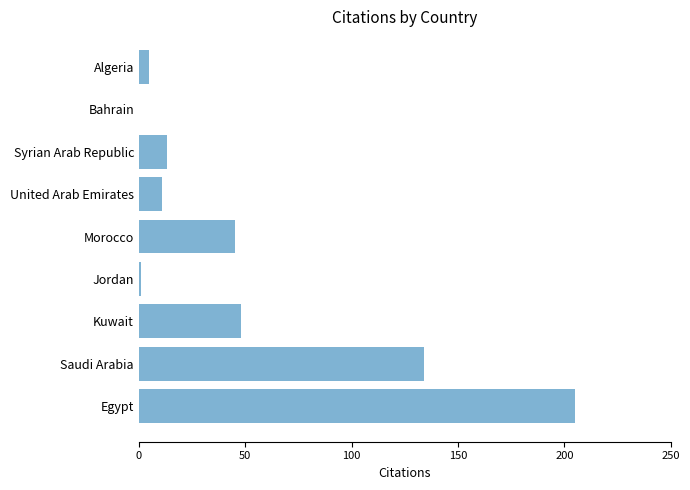

True or false: the data shows 5 at Algeria.

True